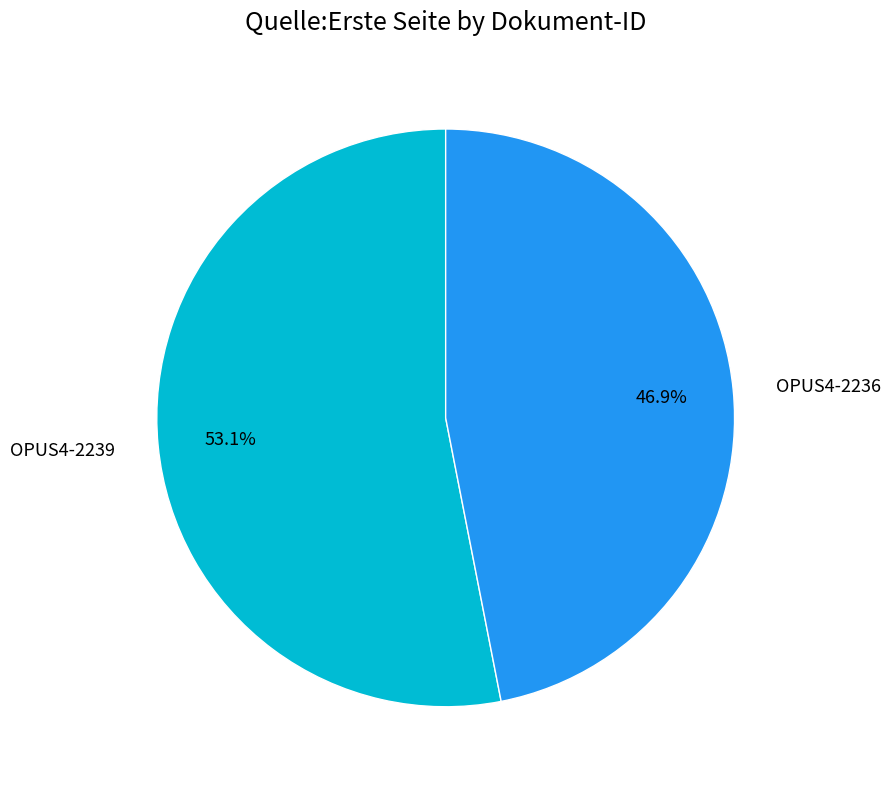

What is the smallest slice in the pie chart?

OPUS4-2236